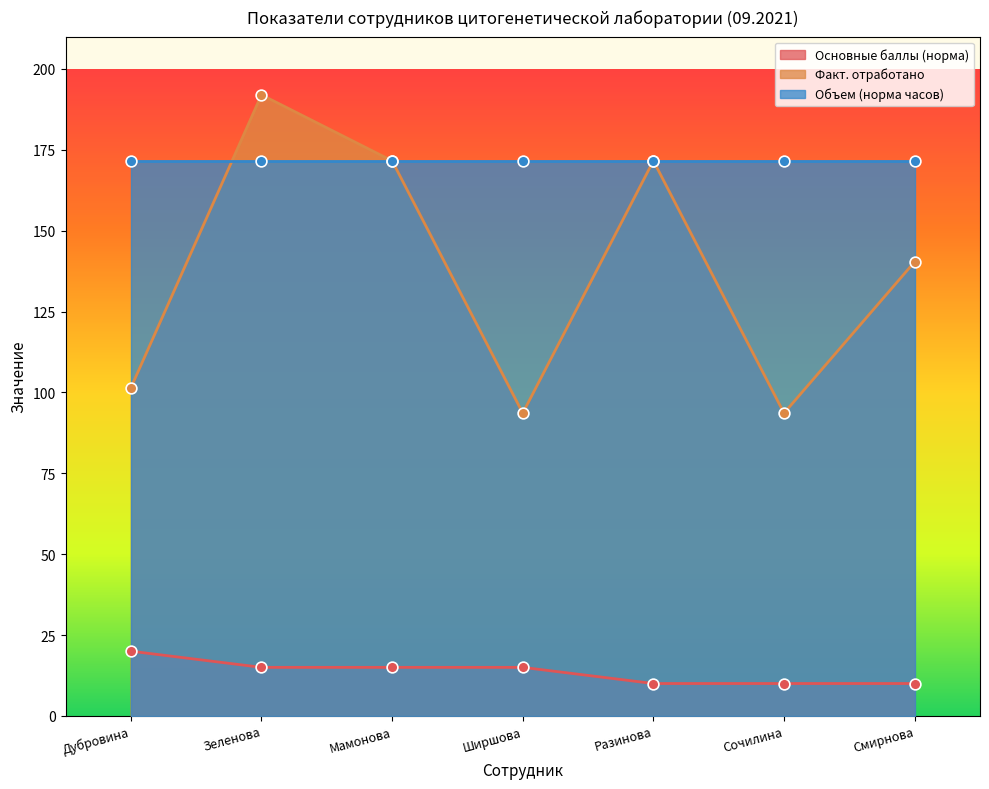

Which series reaches the minimum Y coordinate?

Основные баллы (норма)